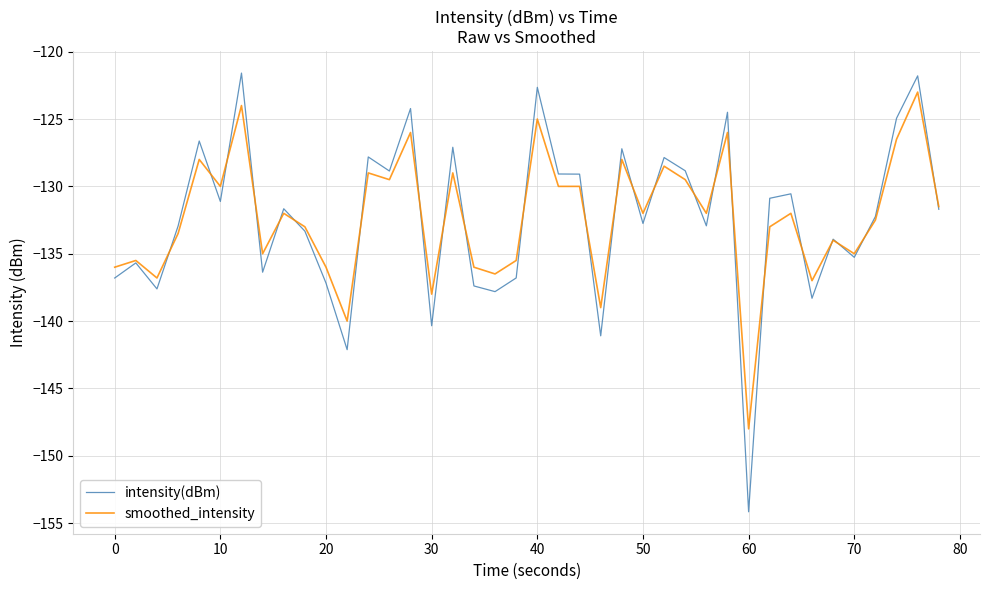

List the series in order of their peak value, lowest first.

smoothed_intensity, intensity(dBm)